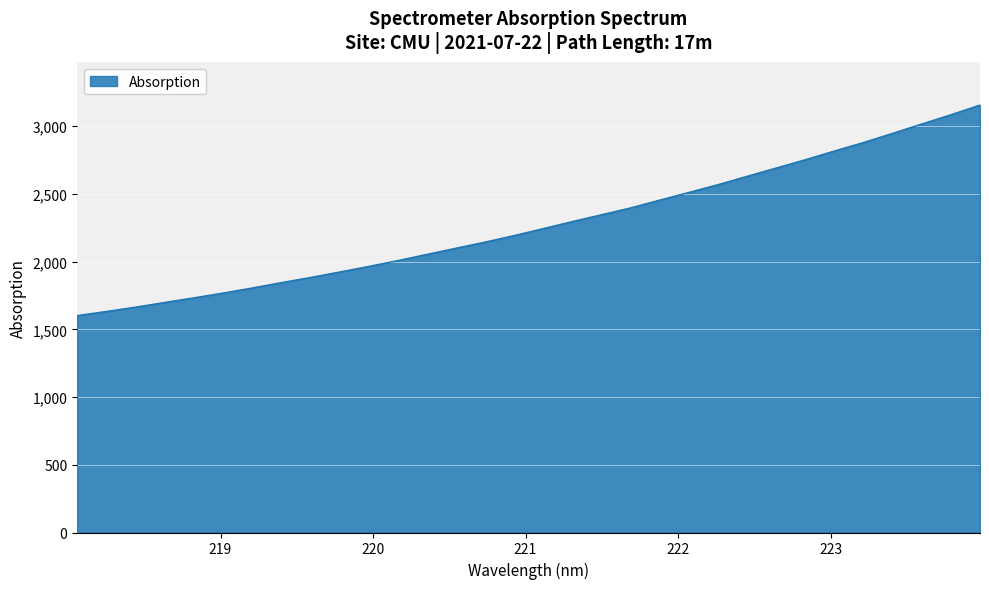

Reading left to right, extract all data points from this chart.

1601.5	1631.7	1663.7	1698.4	1732.3	1767.5	1805.1	1844.6	1882.6	1922.9	1964.1	2007.5	2053.2	2099.0	2144.1	2192.6	2243.8	2295.9	2346.1	2396.7	2454.2	2511.0	2568.3	2629.7	2691.2	2752.3	2816.8	2879.5	2947.0	3015.9	3084.0	3155.6